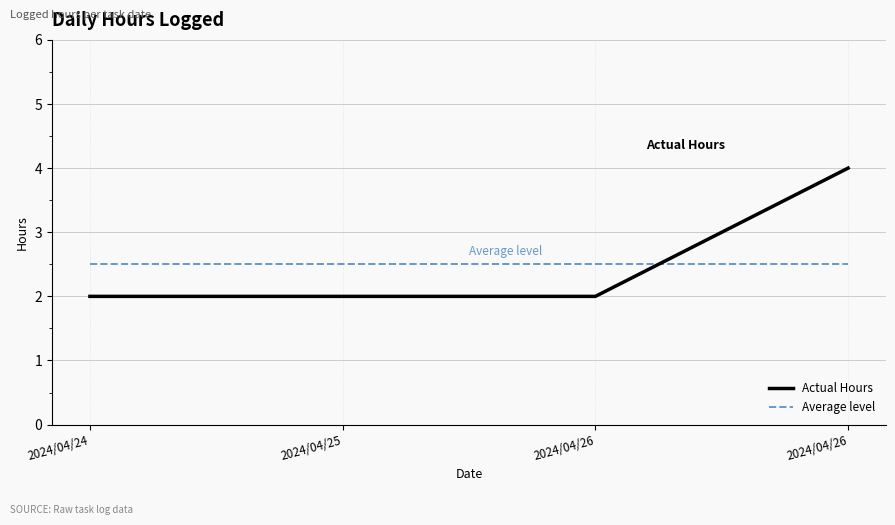

How many lines are shown in the chart?

2